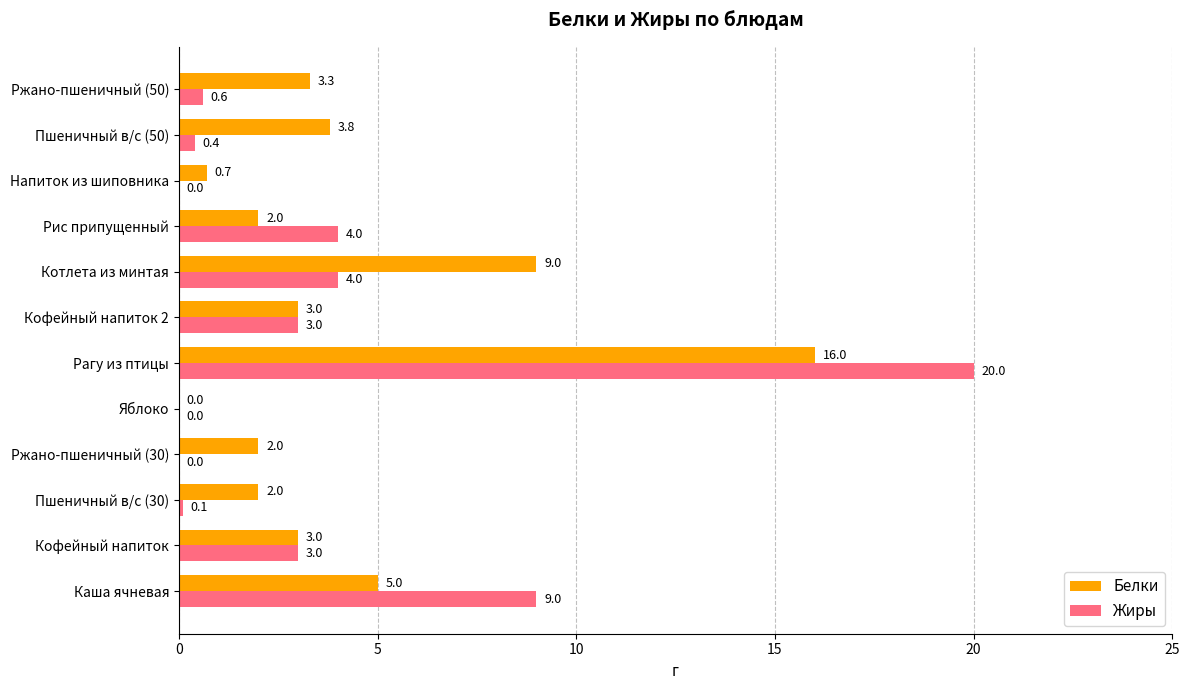

Which category has the highest value in the Белки series?

Рагу из птицы